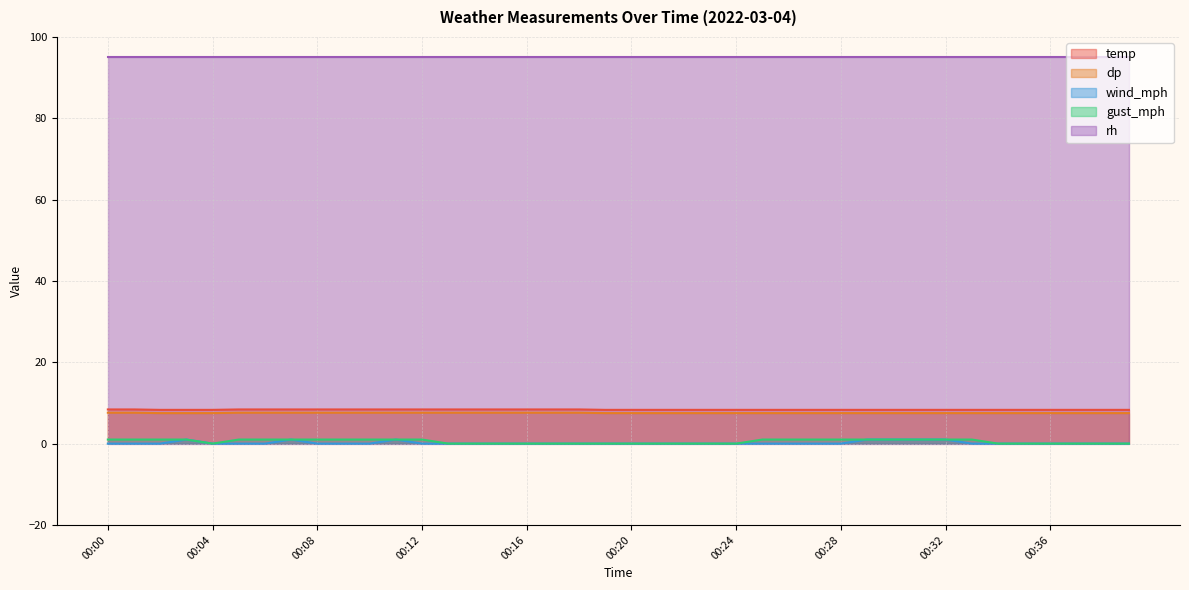

At how many categories does at least one series exceed 1?

40